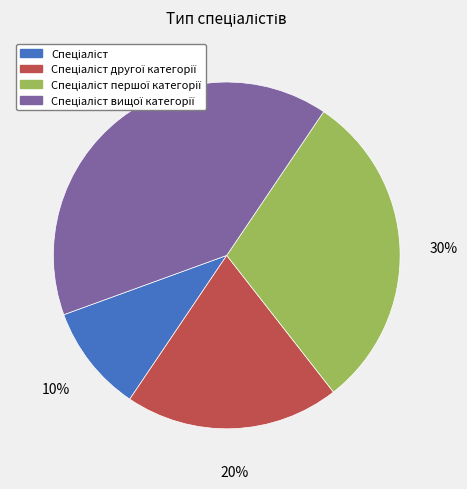

Is there a majority slice in this chart?

No